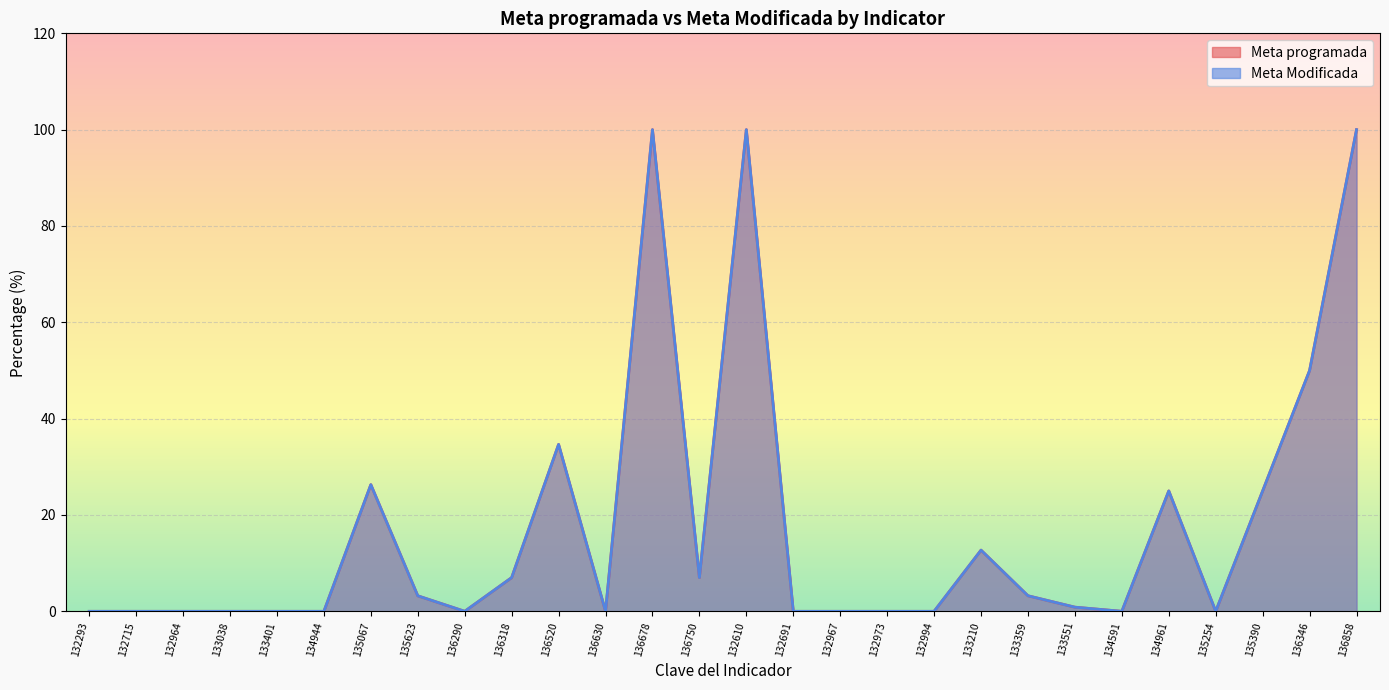

How many data points in Meta Modificada are above 0?

14